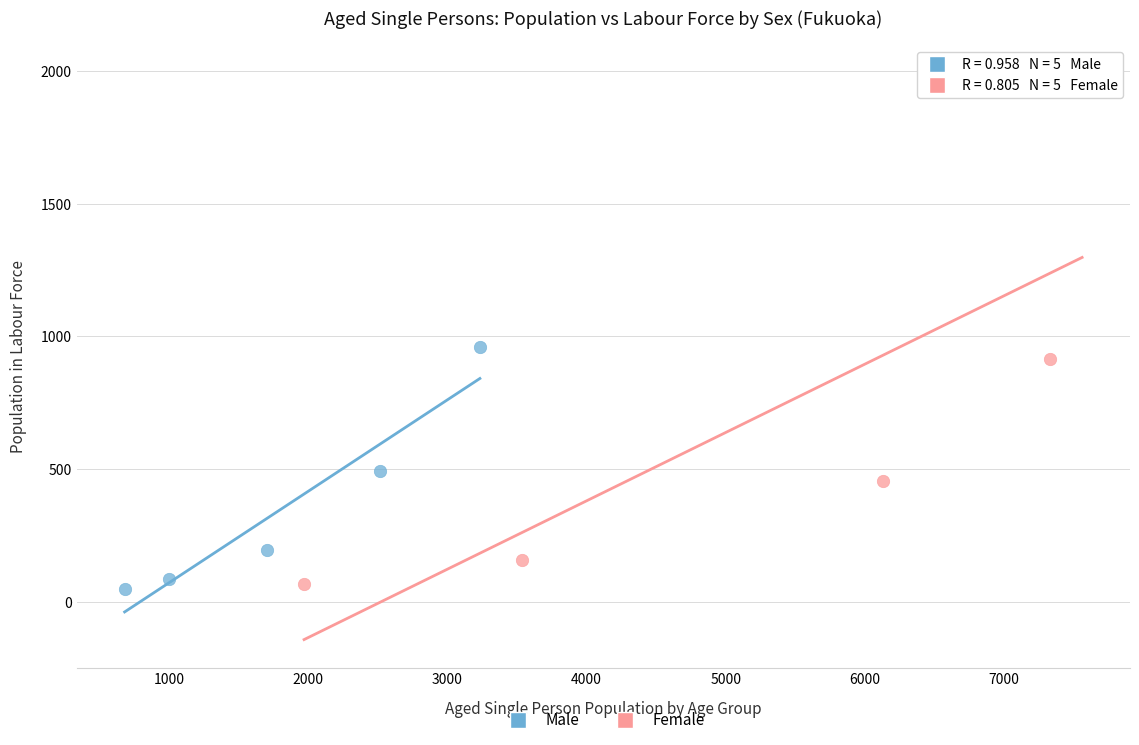

Which series has the widest spread of Y values?

Female